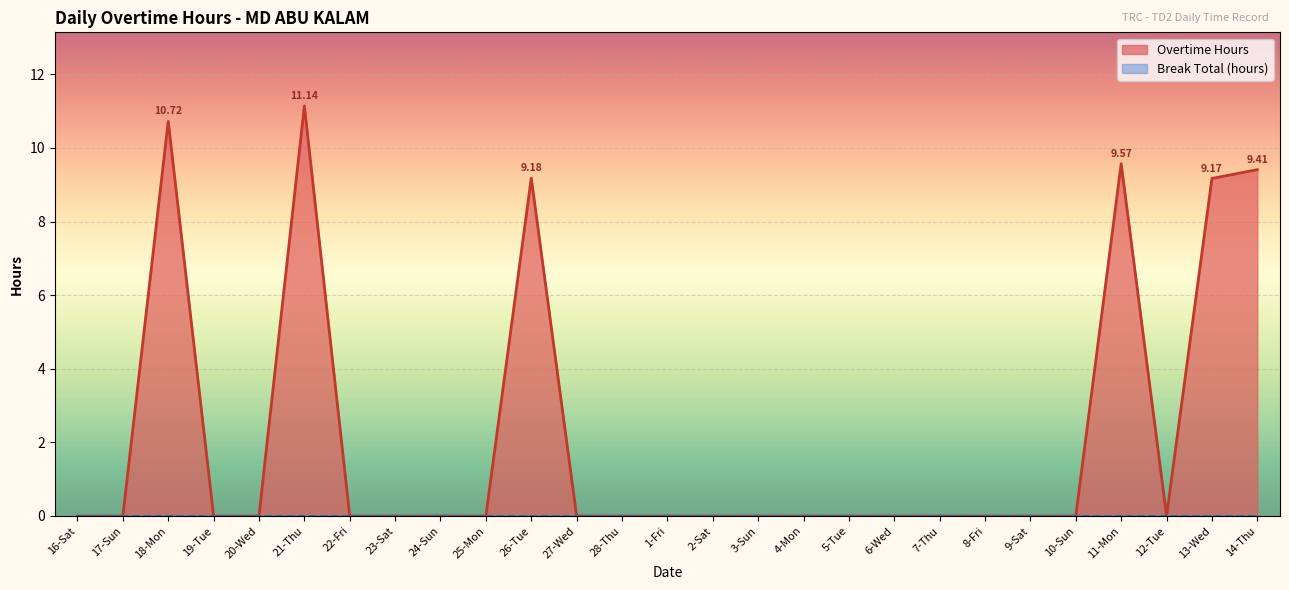

Rank the categories by value from highest to lowest.

21-Thu, 18-Mon, 11-Mon, 14-Thu, 26-Tue, 13-Wed, 16-Sat, 17-Sun, 19-Tue, 20-Wed, 22-Fri, 23-Sat, 24-Sun, 25-Mon, 27-Wed, 28-Thu, 1-Fri, 2-Sat, 3-Sun, 4-Mon, 5-Tue, 6-Wed, 7-Thu, 8-Fri, 9-Sat, 10-Sun, 12-Tue